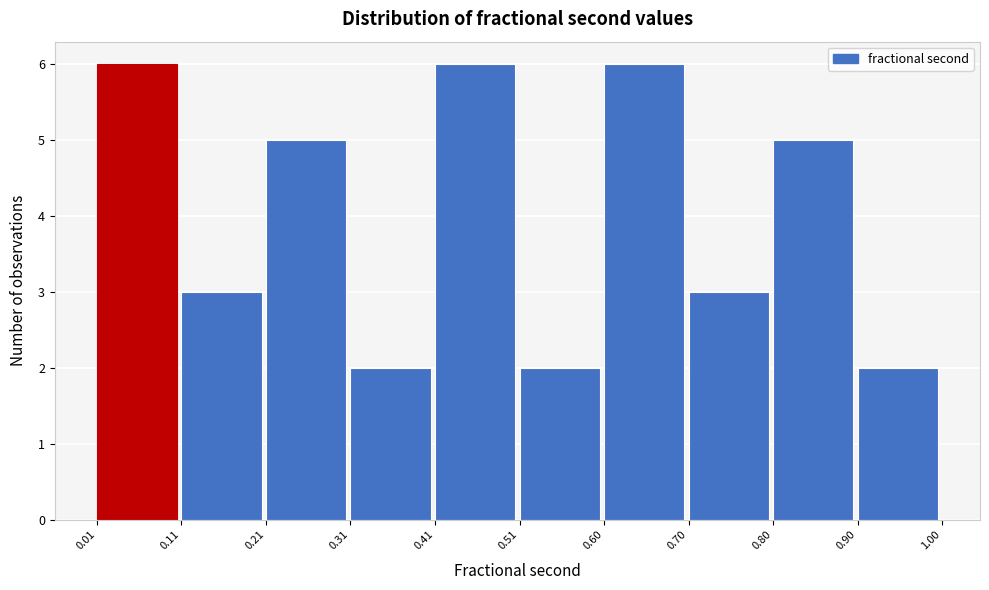

Reading left to right, list every bar in this chart as the range it spans on the x-axis followed by its height. The values are not printed on the chart, so give them approximately, as read against the axis.

0.01 to 0.11: 6
0.11 to 0.21: 3
0.21 to 0.31: 5
0.31 to 0.41: 2
0.41 to 0.51: 6
0.51 to 0.60: 2
0.60 to 0.70: 6
0.70 to 0.80: 3
0.80 to 0.90: 5
0.90 to 1.00: 2